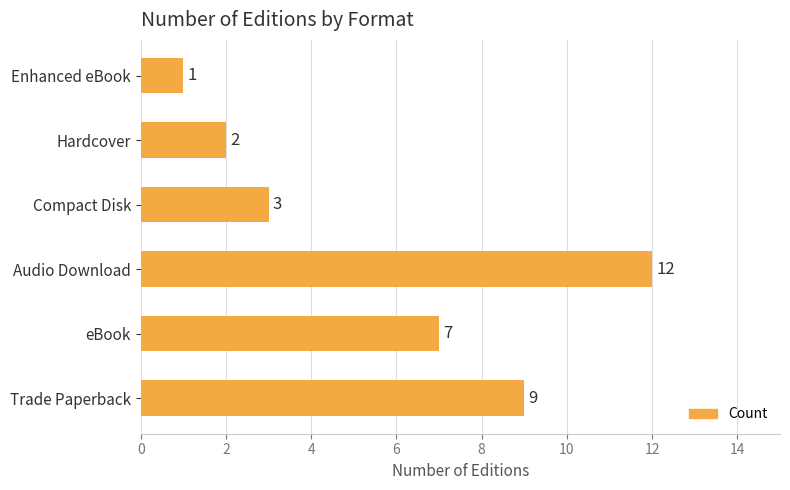

The chart shows a value of 1 at Enhanced eBook. True or false?

True